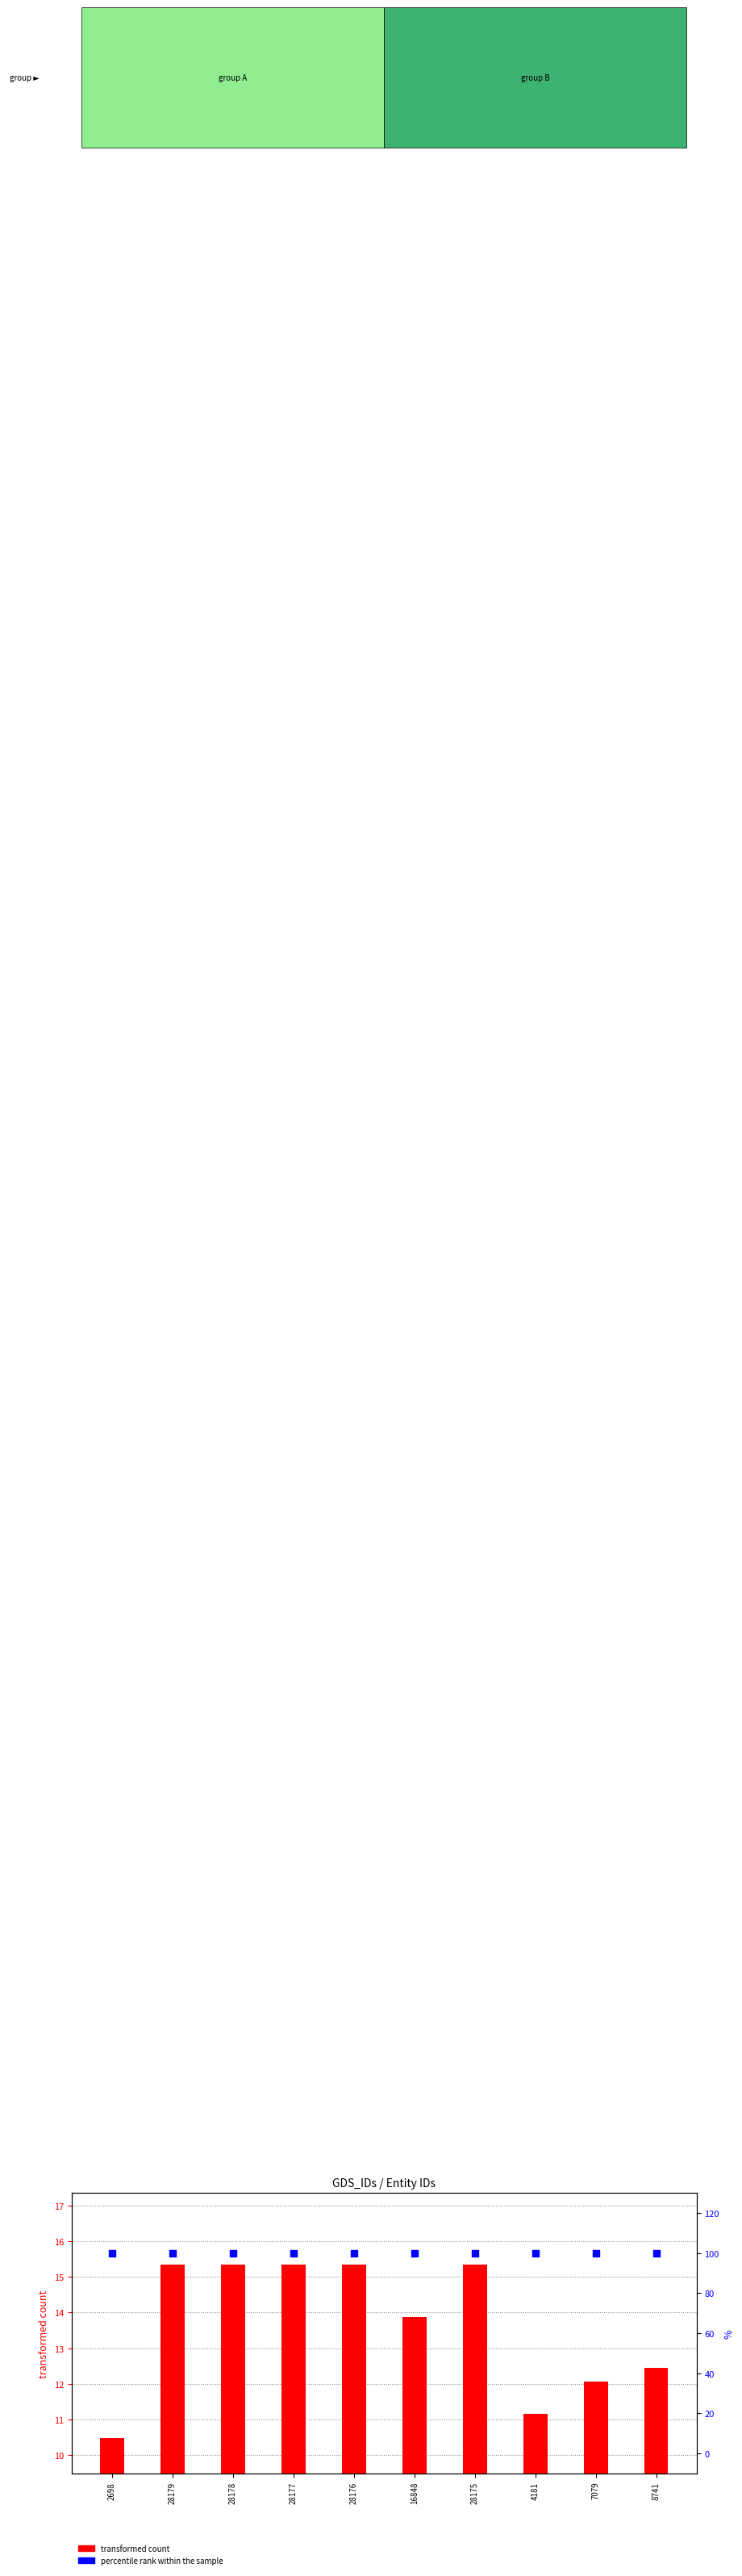

Which series has the largest Y range (max minus min)?

transformed count